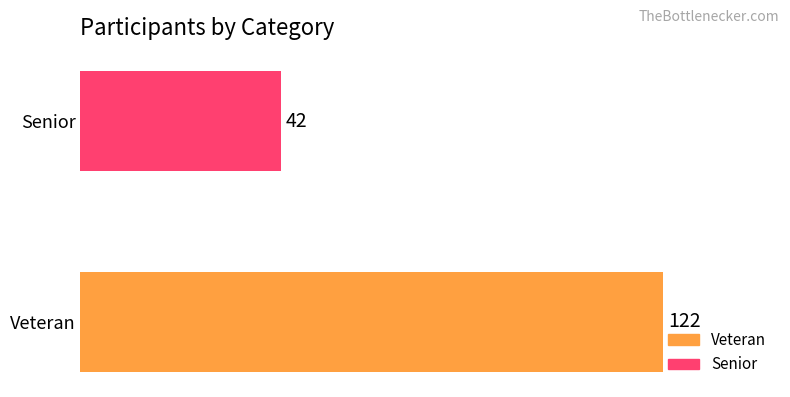

Rank the categories by value from highest to lowest.

Veteran, Senior